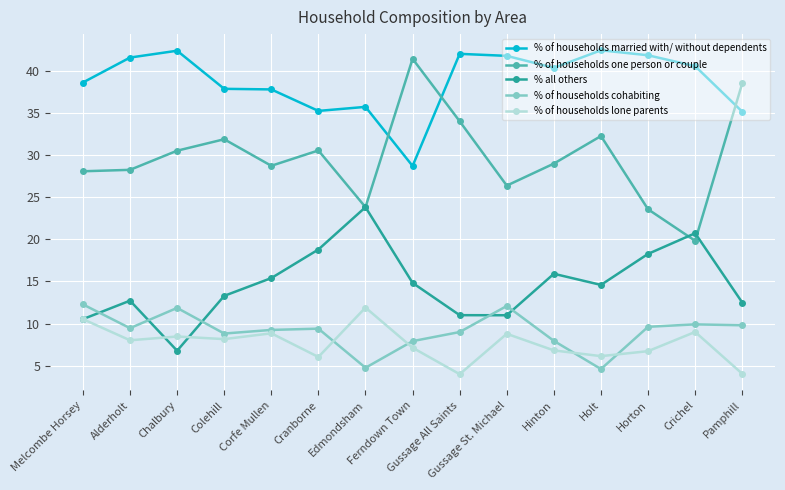

At how many categories does at least one series exceed 15?

15